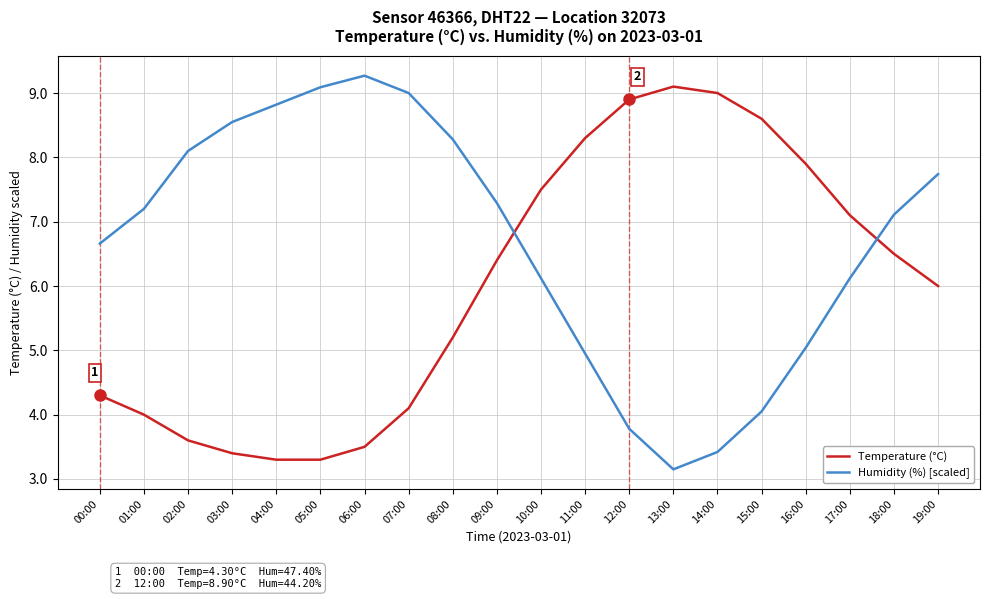

In Temperature (°C), how many points are higher than both neighbors (excluding endpoints)?

1